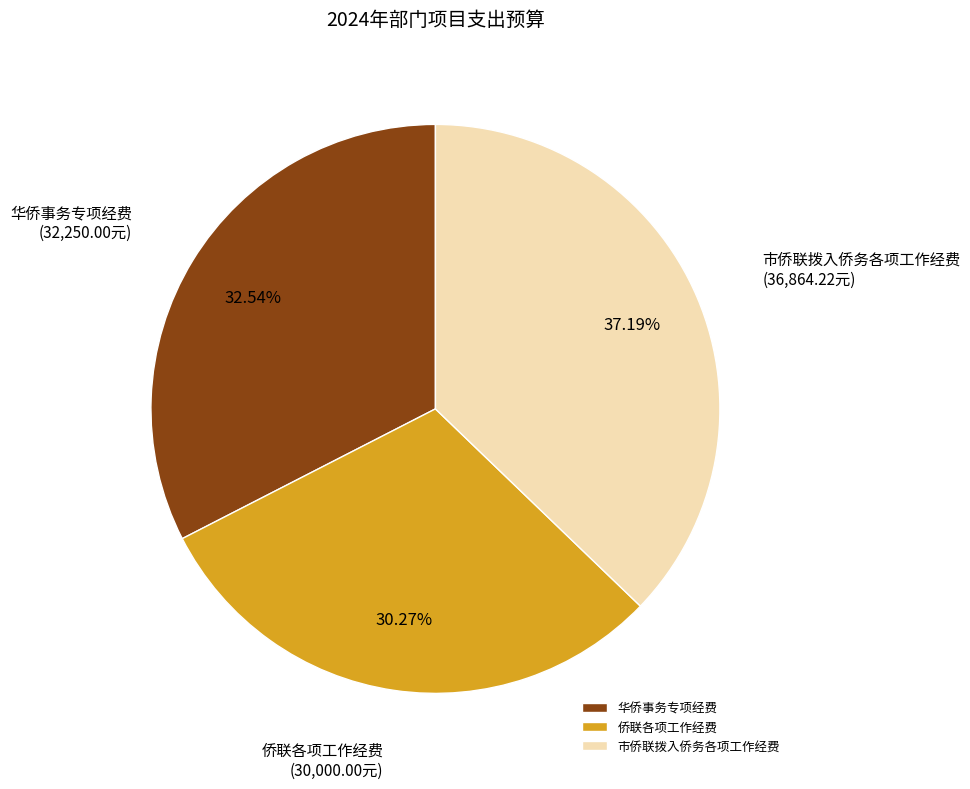

Combined, what portion of the pie is 侨联各项工作经费 and 市侨联拨入侨务各项工作经费?

67.5%